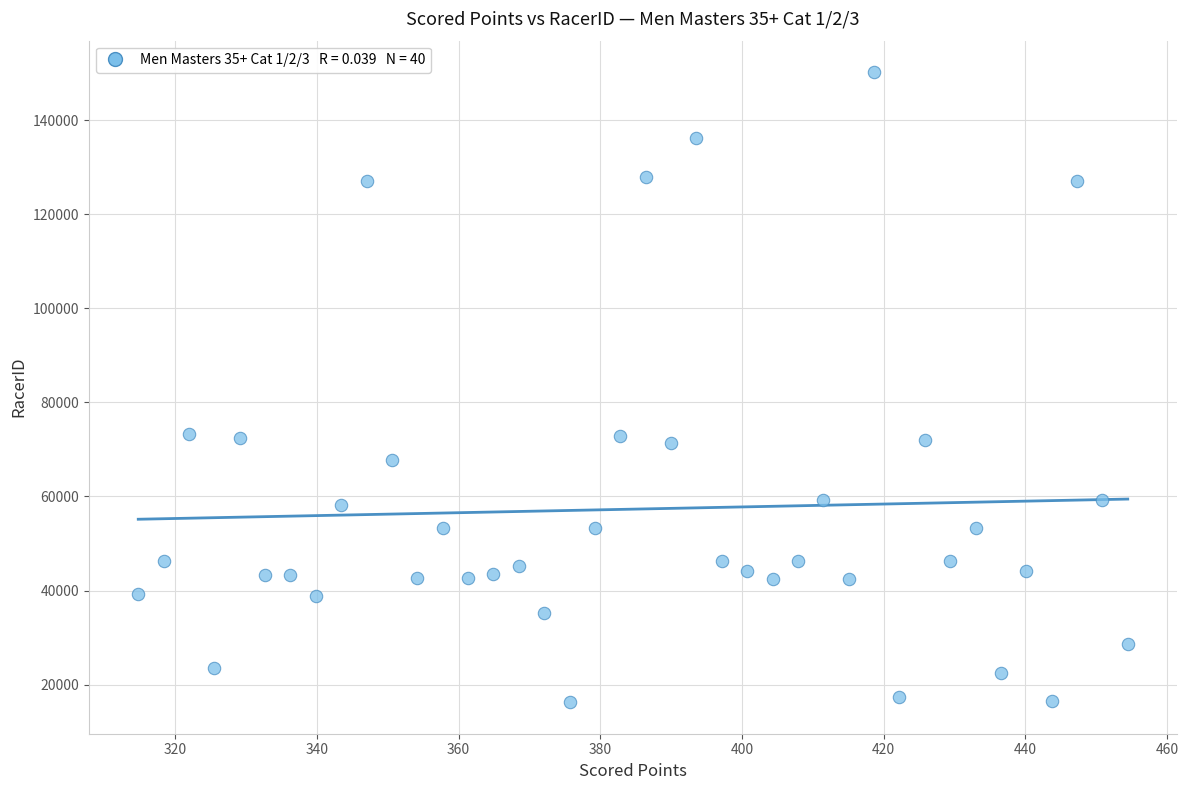

What is the range of Y values (max minus min)?

133958